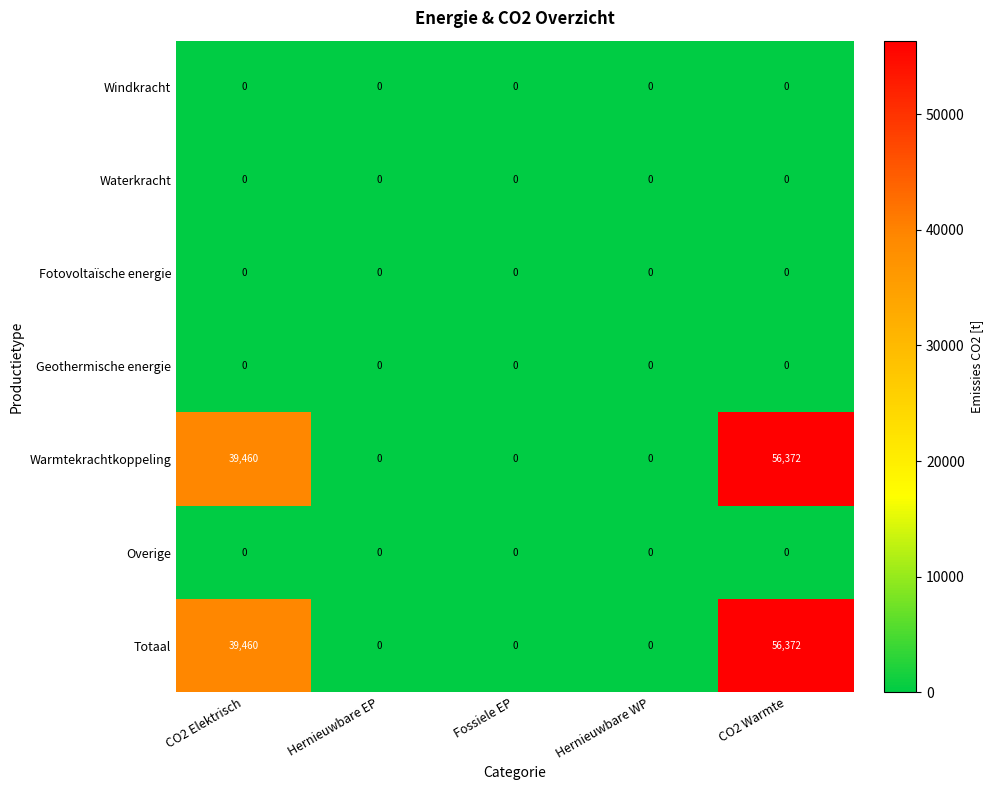

How many categories are shown in the chart?

5